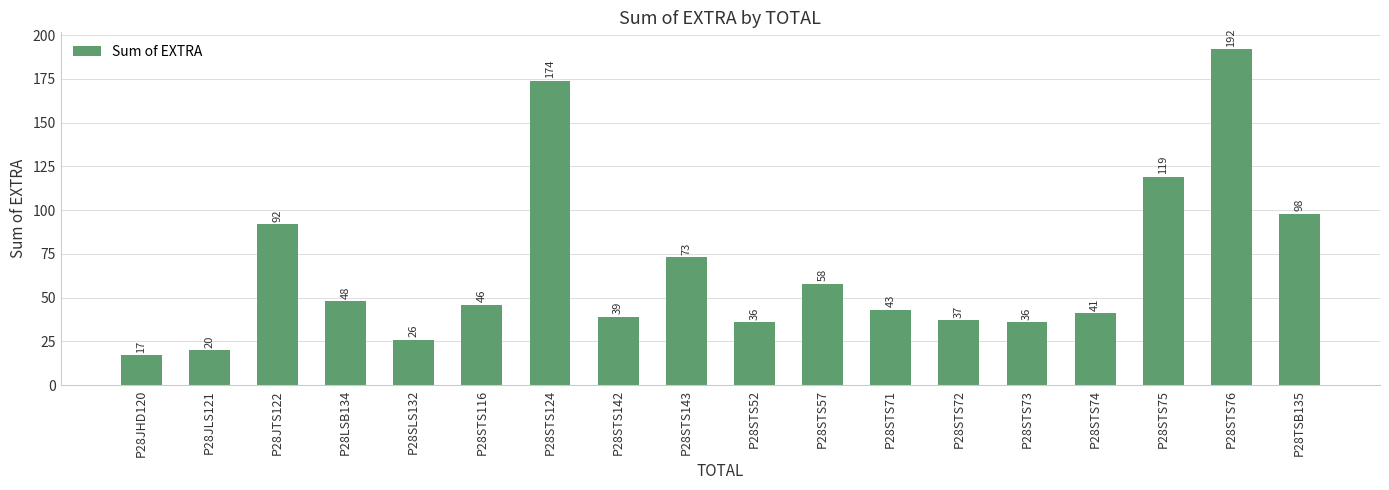

Which category has the lowest value across all series?

P28JHD120